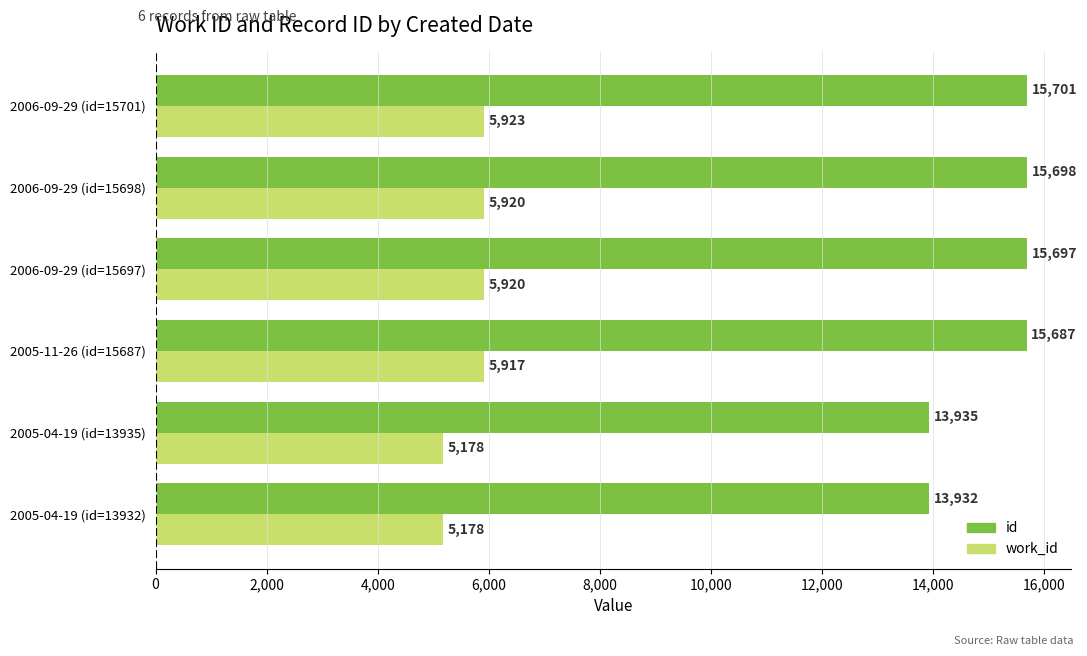

What is the highest value of the id series?

15701